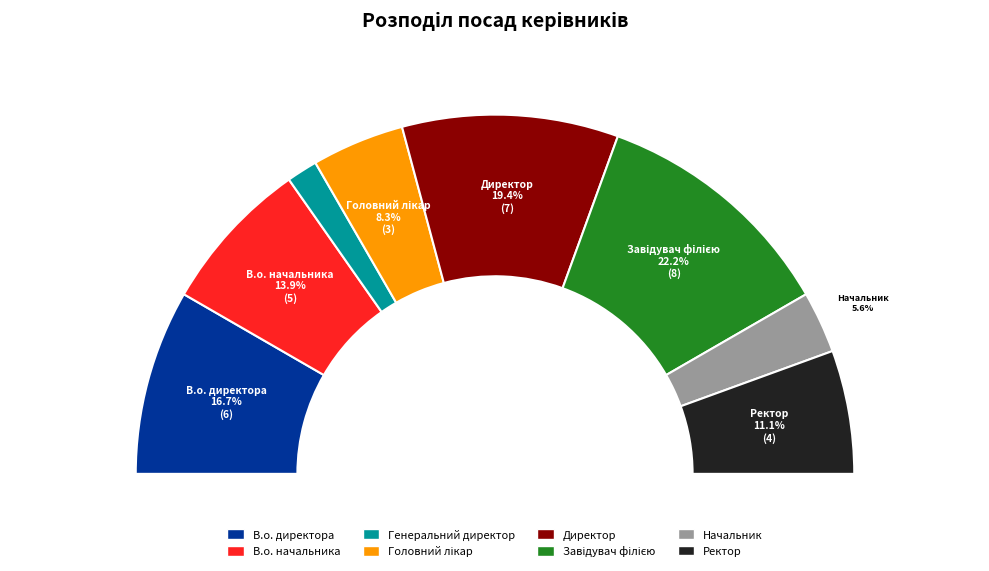

Which has a higher value, В.о. начальника or Генеральний директор?

В.о. начальника